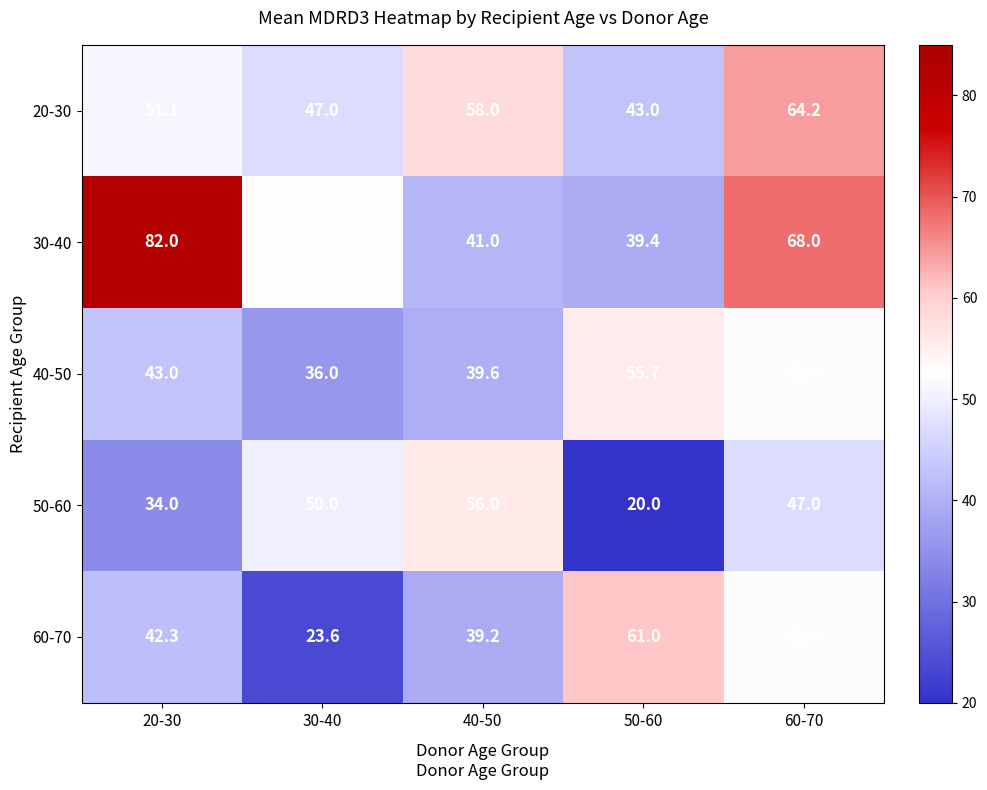

Reading left to right, extract all data points from this chart.

20-30: 51.1	47.0	58.0	43.0	64.2
30-40: 82.0	52.7	41.0	39.4	68.0
40-50: 43.0	36.0	39.6	55.7	52.0
50-60: 34.0	50.0	56.0	20.0	47.0
60-70: 42.3	23.6	39.2	61.0	52.0